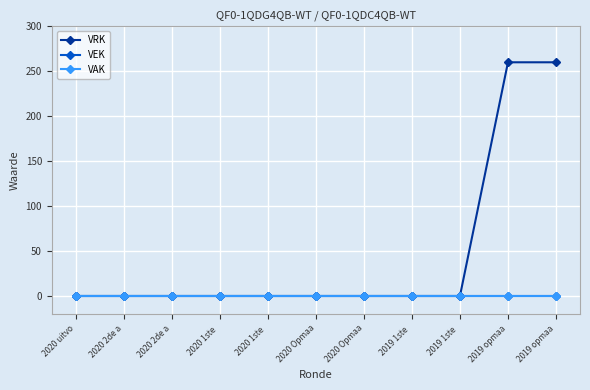

Rank the categories by VAK value from lowest to highest.

2020 uitvo, 2020 2de a, 2020 2de a, 2020 1ste , 2020 1ste , 2020 Opmaa, 2020 Opmaa, 2019 1ste , 2019 1ste , 2019 opmaa, 2019 opmaa